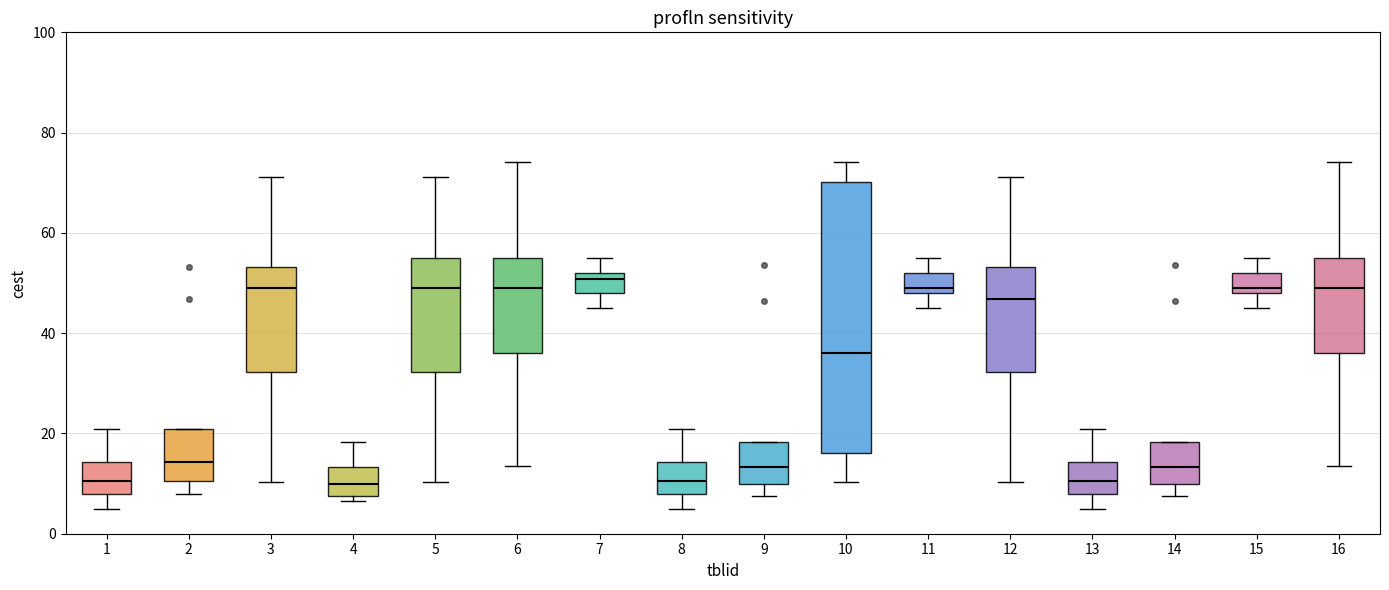

Reading left to right, transcribe this box plot: for each box, give where its median line is, the range the box spans, and where its two whiskers end, as read against the y-axis. The values are not printed on the chart, so give them approximately, as read against the axis.

1: median 10, box 8 to 14, whiskers 4 to 20
2: median 14, box 10 to 20, whiskers 8 to 20
3: median 50, box 32 to 54, whiskers 10 to 72
4: median 10, box 8 to 14, whiskers 6 to 18
5: median 50, box 32 to 54, whiskers 10 to 72
6: median 50, box 36 to 56, whiskers 14 to 74
7: median 50, box 48 to 52, whiskers 46 to 54
8: median 10, box 8 to 14, whiskers 4 to 20
9: median 14, box 10 to 18, whiskers 8 to 18
10: median 36, box 16 to 70, whiskers 10 to 74
11: median 50, box 48 to 52, whiskers 46 to 56
12: median 46, box 32 to 54, whiskers 10 to 72
13: median 10, box 8 to 14, whiskers 4 to 20
14: median 14, box 10 to 18, whiskers 8 to 18
15: median 50, box 48 to 52, whiskers 46 to 56
16: median 50, box 36 to 56, whiskers 14 to 74